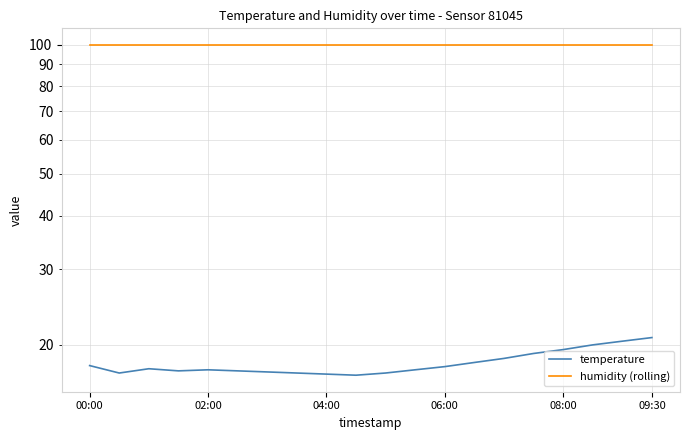

How many lines are shown in the chart?

2